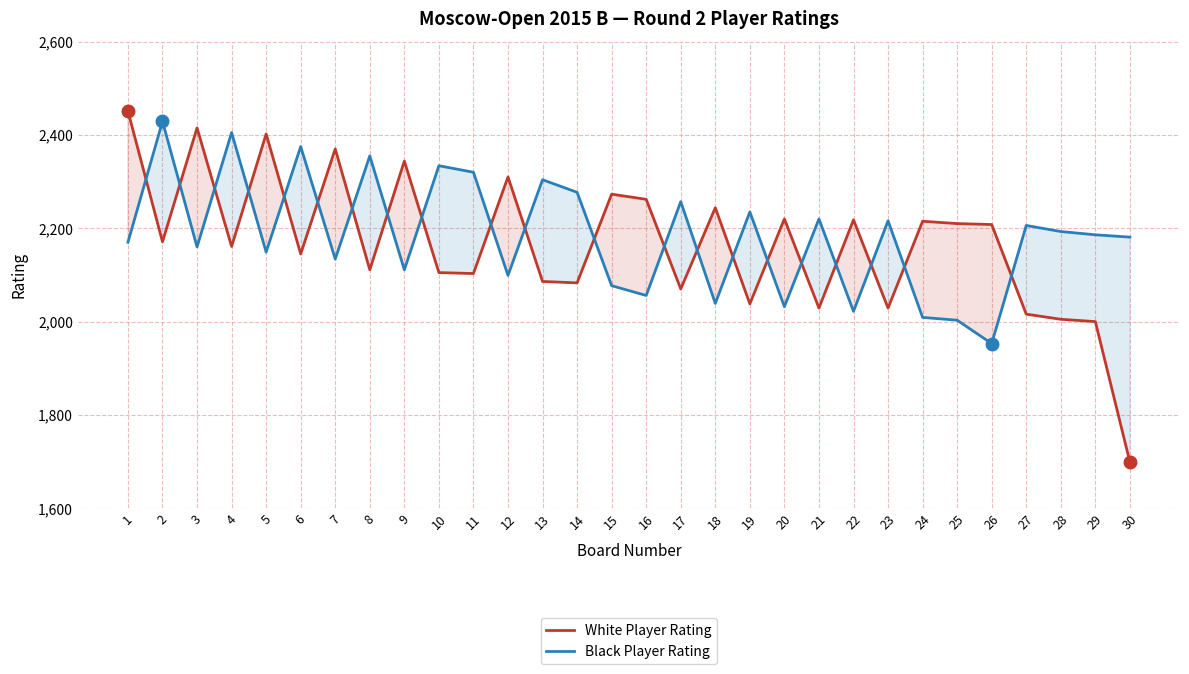

How many lines are shown in the chart?

2